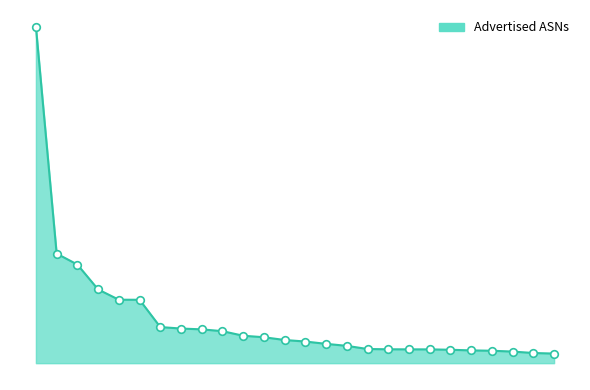

Is this an area chart (filled region under the line)?

Yes